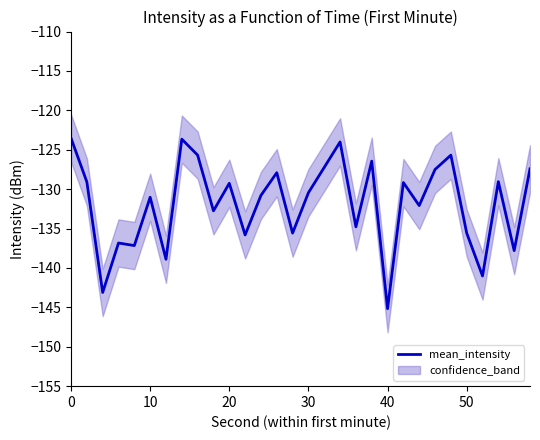

What is the minimum value for mean_intensity?

-145.2